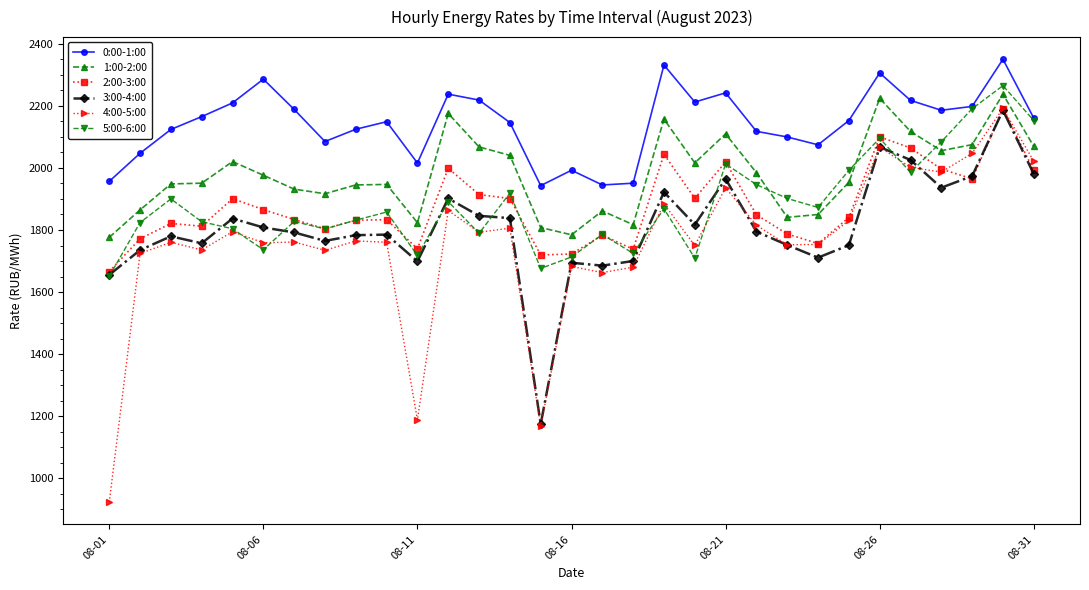

What is the value of the 2:00-3:00 point at the 5th from the left?

1901.0